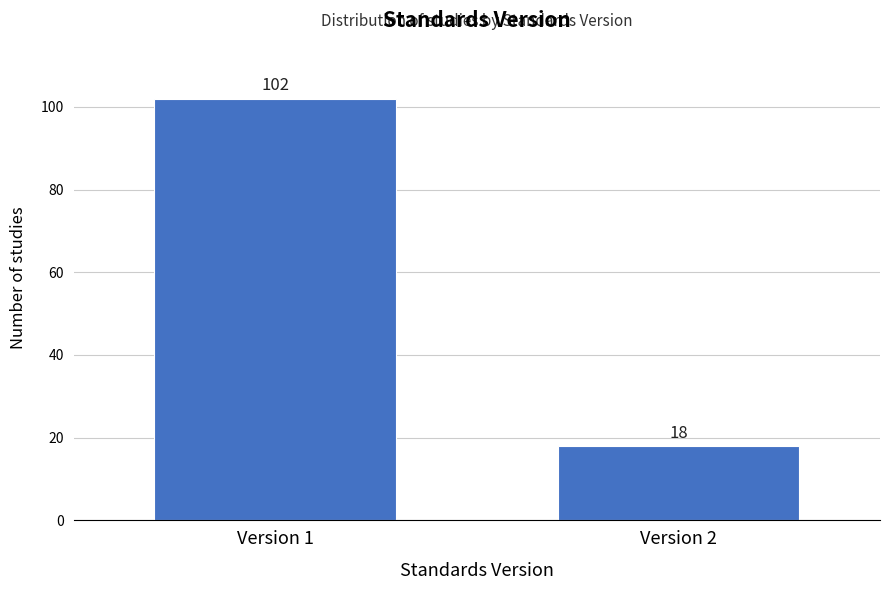

Reading right to left, what are all the values shown in this chart?

18	102